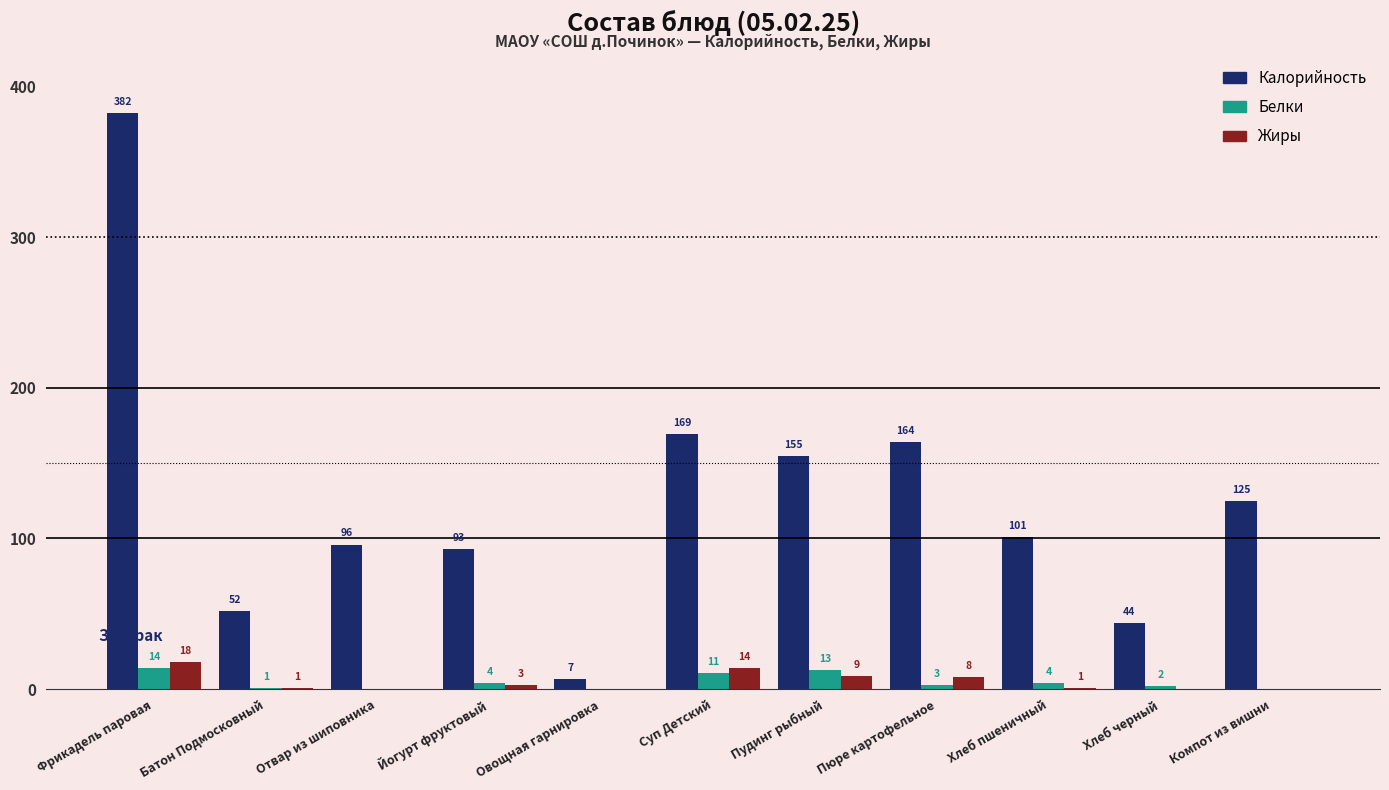

What is the maximum value shown in the chart?

382